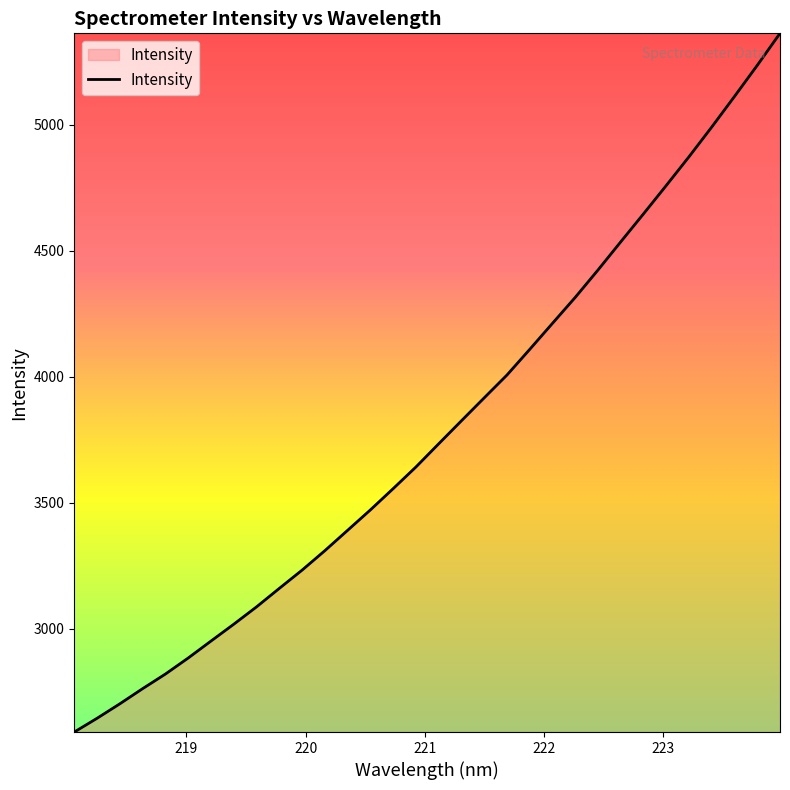

What is the minimum value shown in the chart?

2590.7